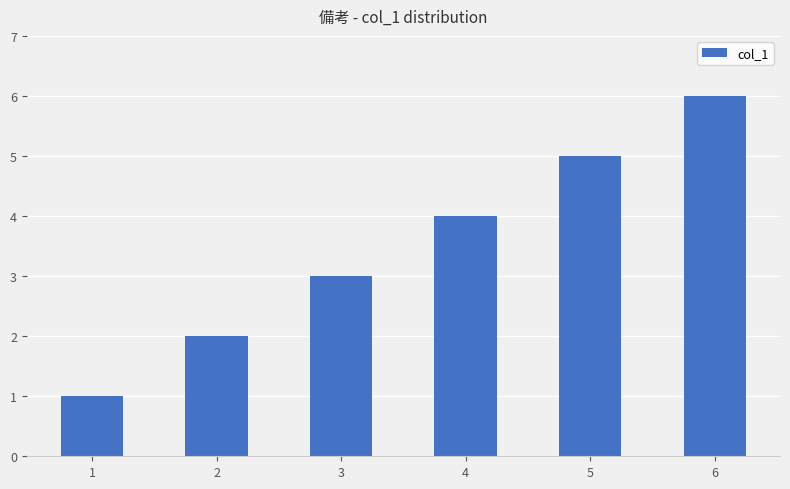

How many bars are there in total?

6